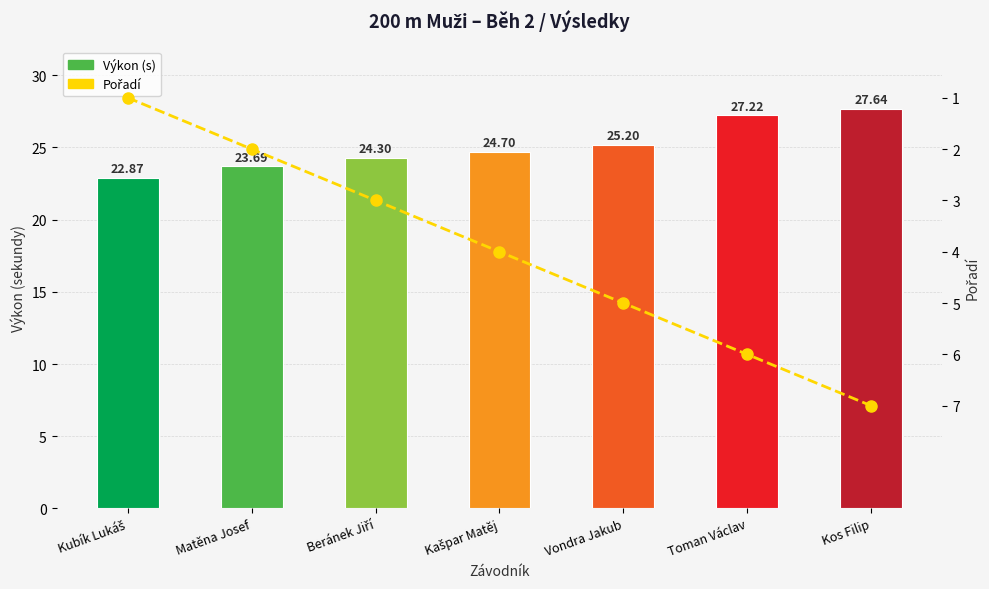

Reading right to left, extract all data points from this chart.

Výkon (s): 27.6	27.2	25.2	24.7	24.3	23.7	22.9
Pořadí: 7.0	6.0	5.0	4.0	3.0	2.0	1.0